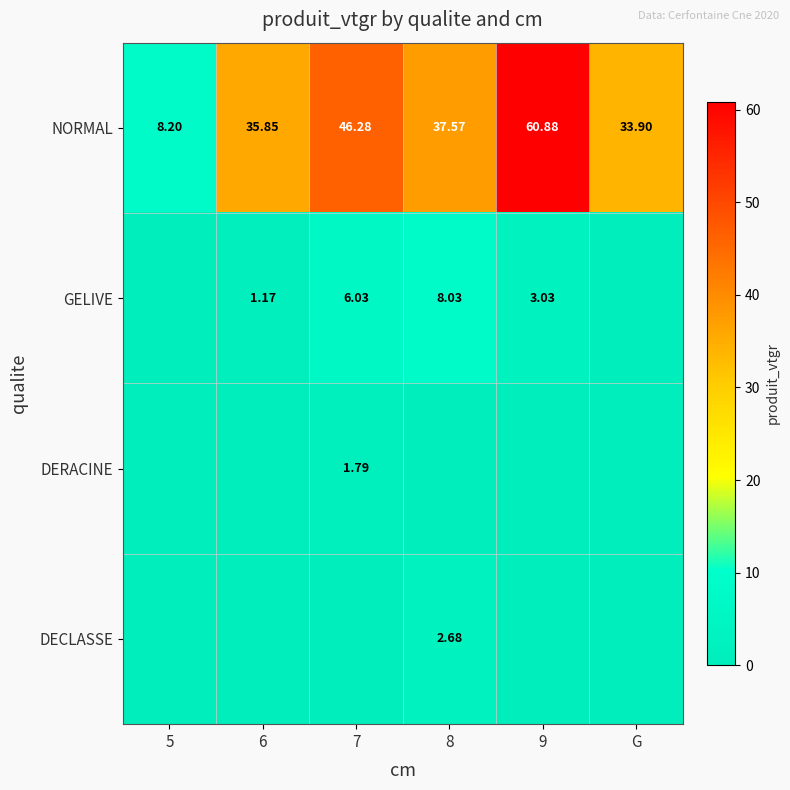

Where is NORMAL nearest to the value 34?

G